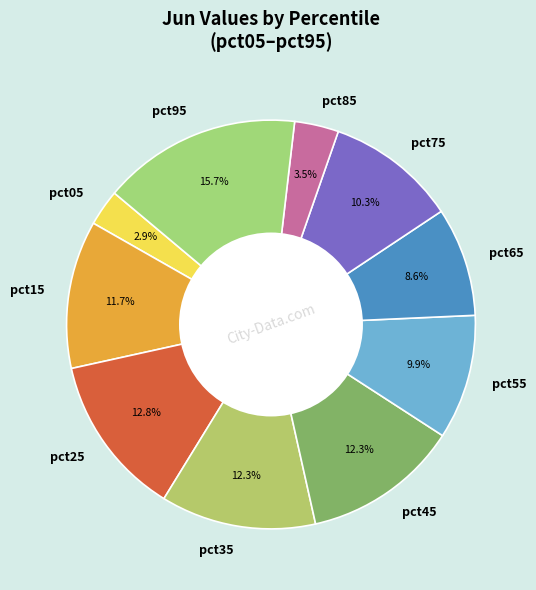

Is it true that pct65 is 18% of the pie?

False